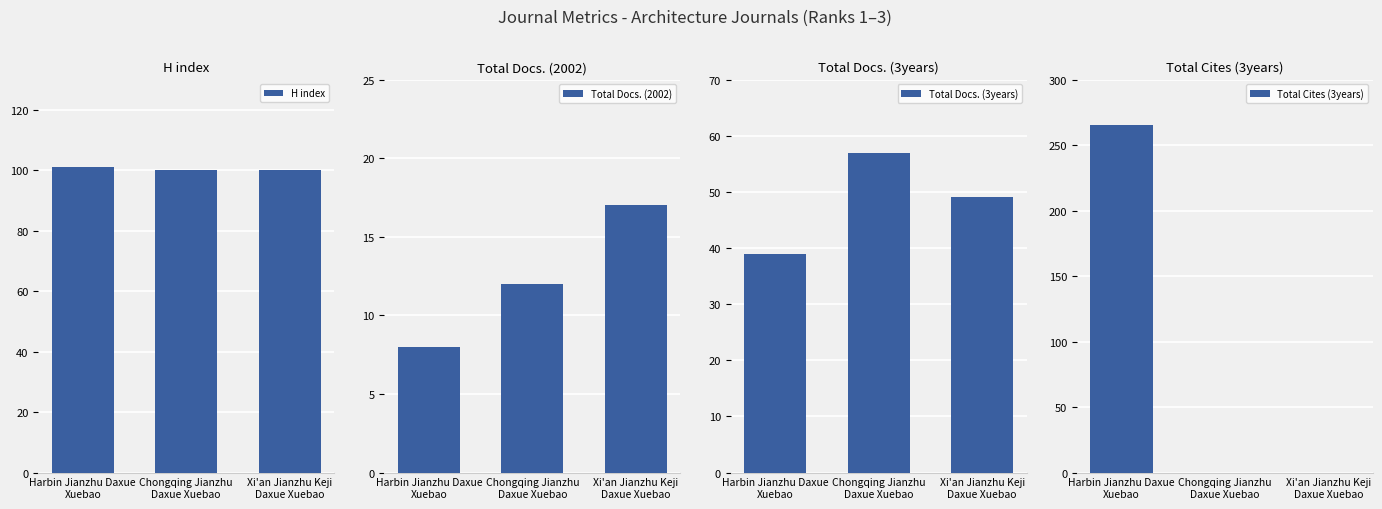

Rank the categories by Total Docs. (3years) value from lowest to highest.

Harbin Jianzhu Daxue
Xuebao, Xi'an Jianzhu Keji
Daxue Xuebao, Chongqing Jianzhu
Daxue Xuebao